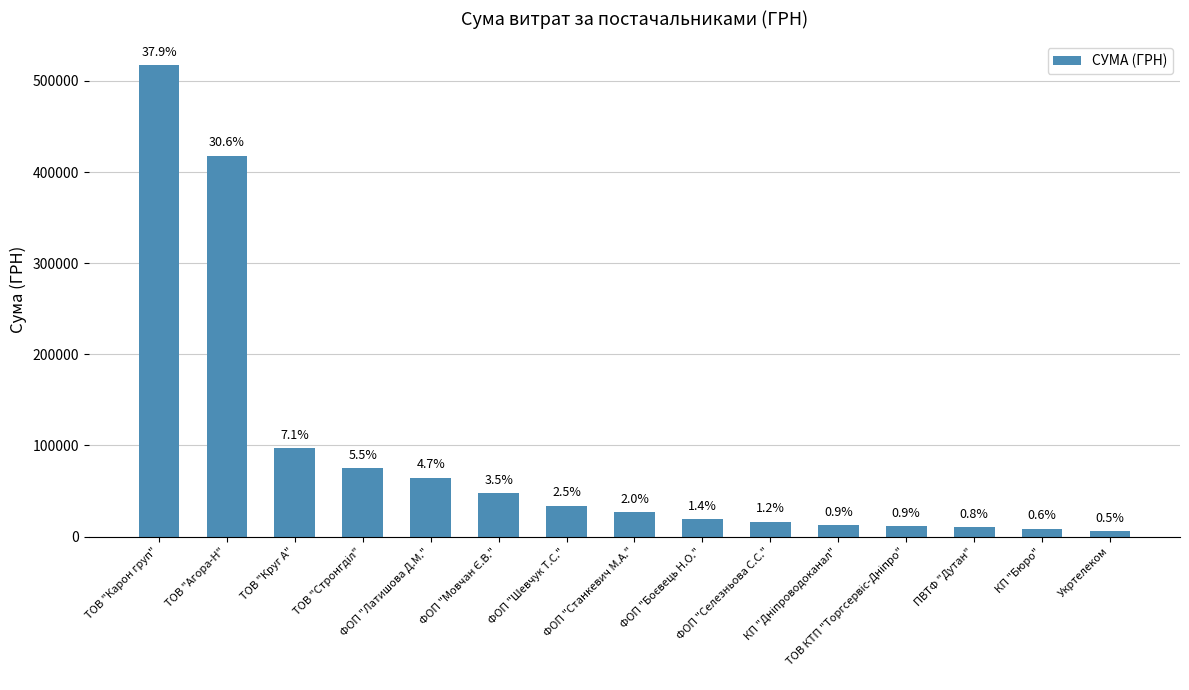

How many bars are there in total?

15